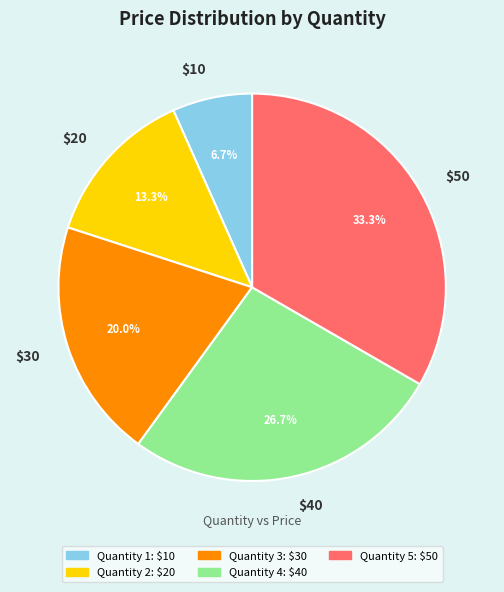

What percentage is NOT represented by $50?

66.7%